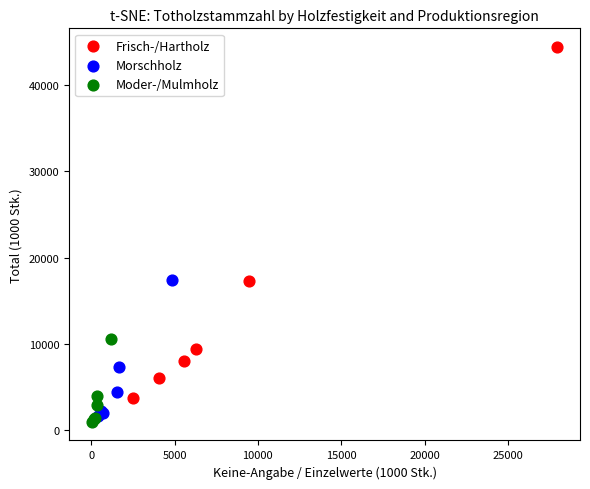

Which series has the largest Y range (max minus min)?

Frisch-/Hartholz